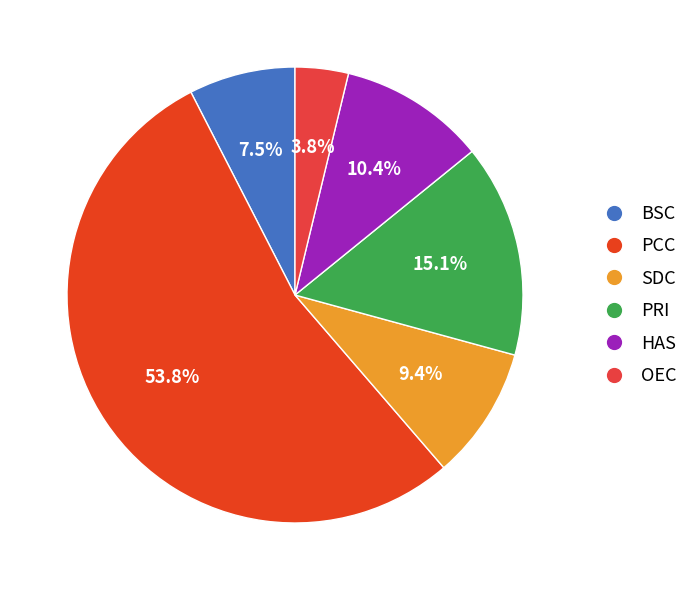

How many segments does this pie chart have?

6